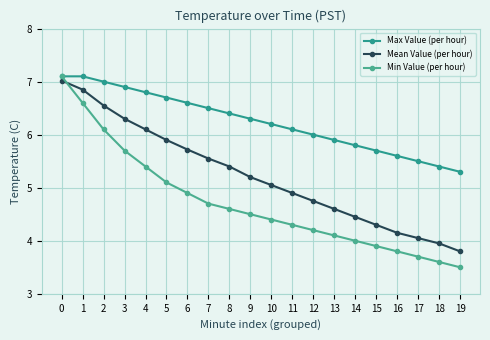

Does the chart have visible grid lines?

Yes